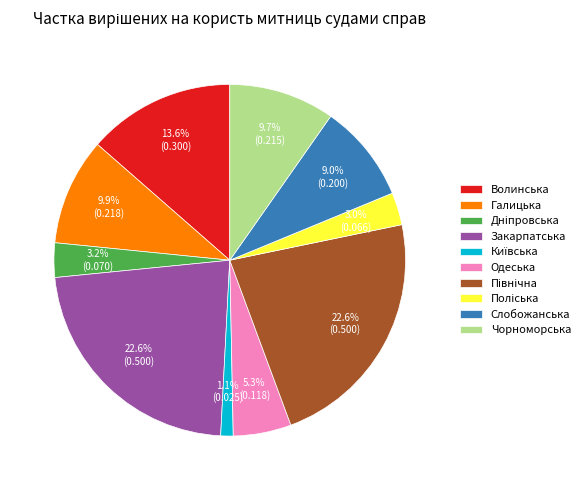

How many segments does this pie chart have?

10